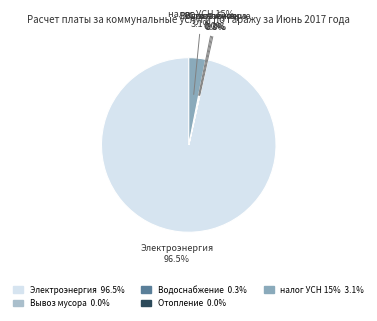

What is the majority slice?

Электроэнергия, кВт/час